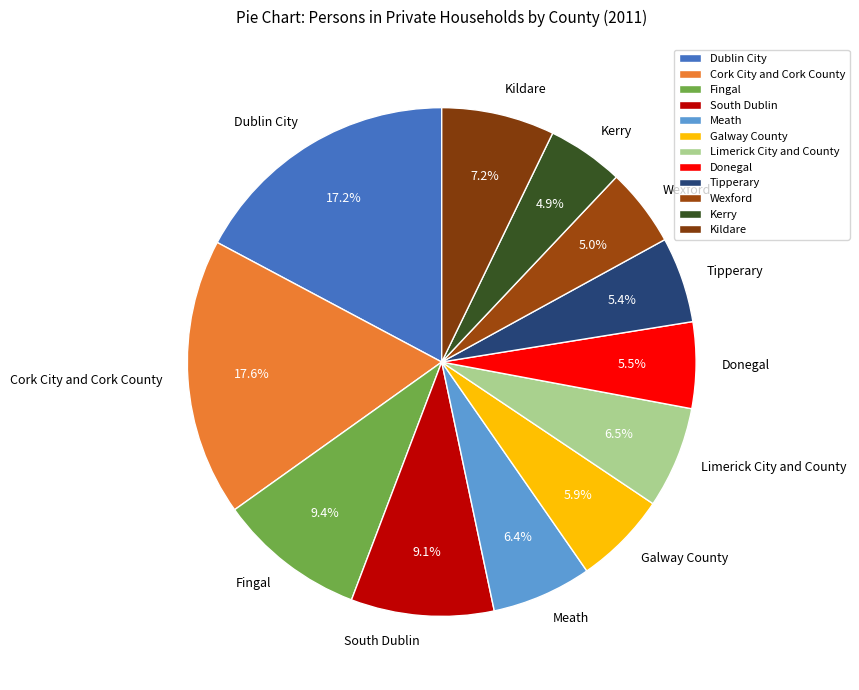

Approximately how many times larger is the value at Wexford compared to Tipperary?

0.9